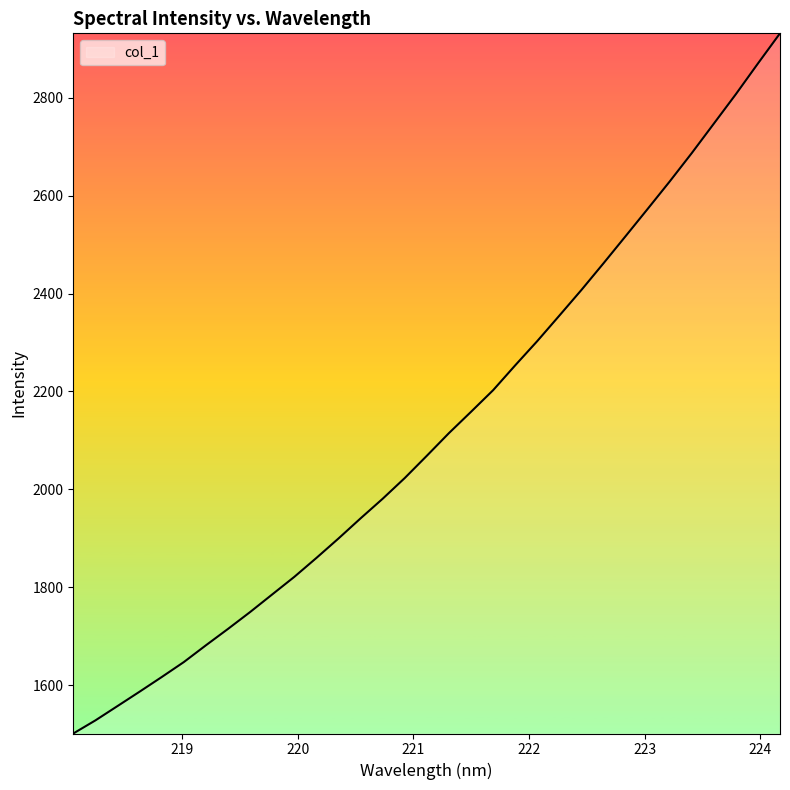

What is the maximum value shown in the chart?

2931.5